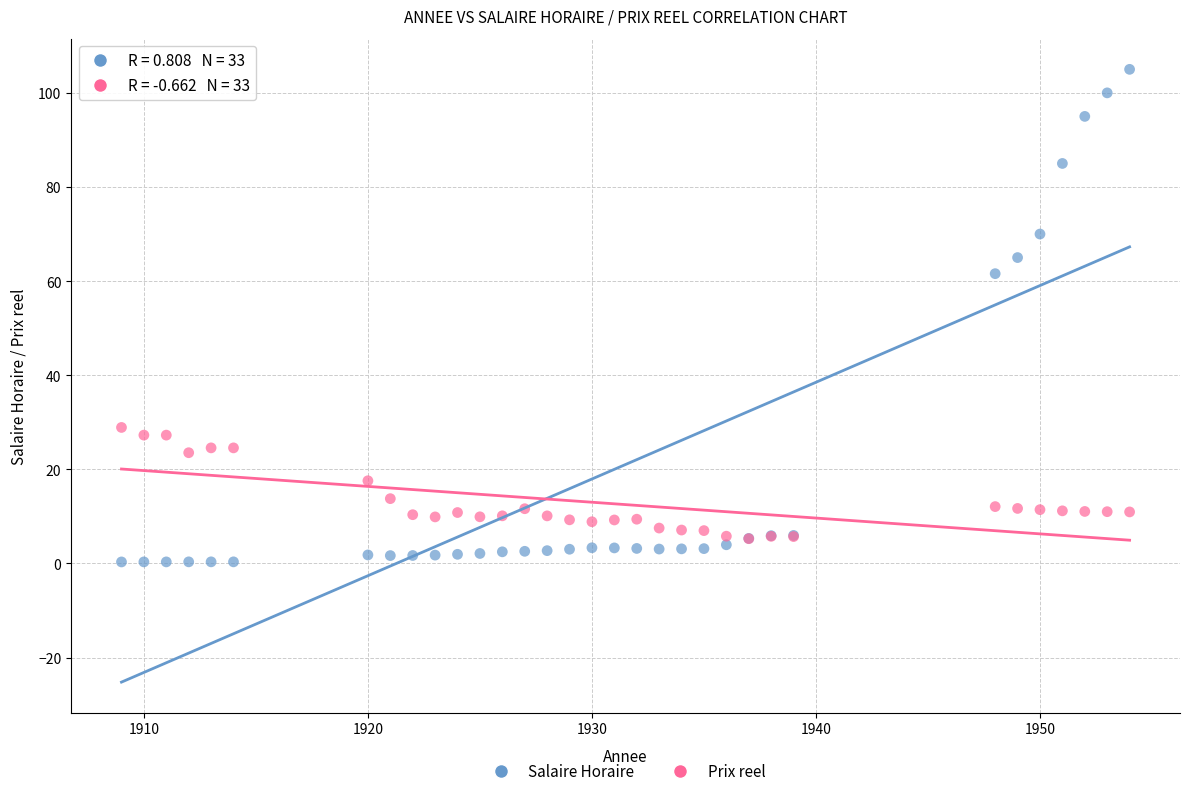

Which series reaches the maximum Y coordinate?

Salaire Horaire